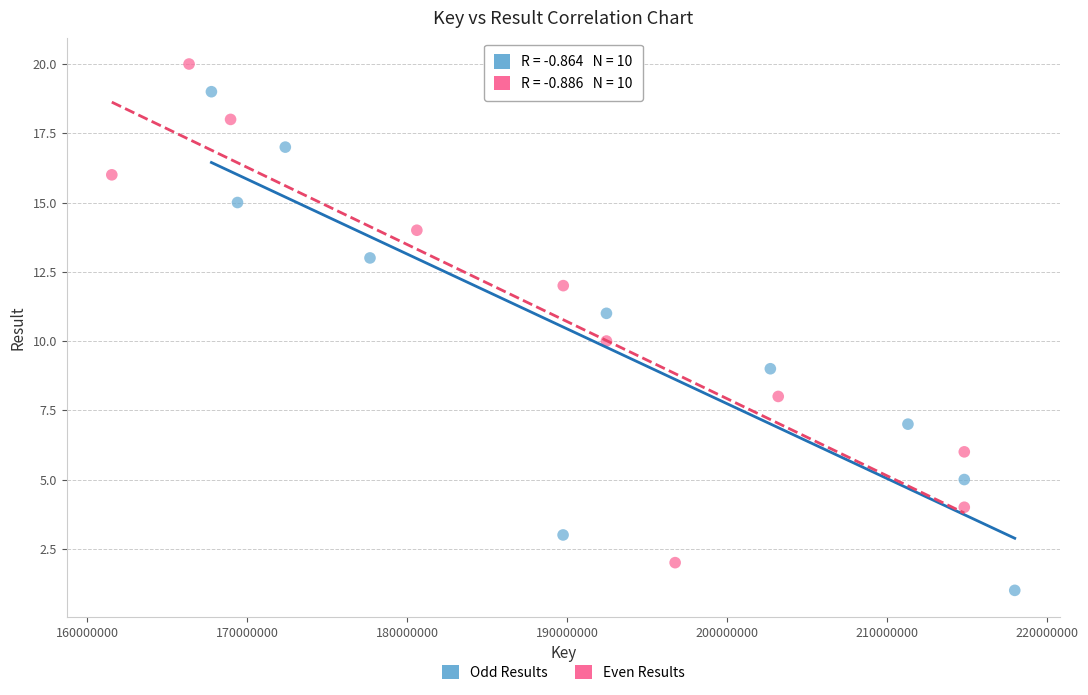

What are all the series names shown in the legend?

Odd Results, Even Results